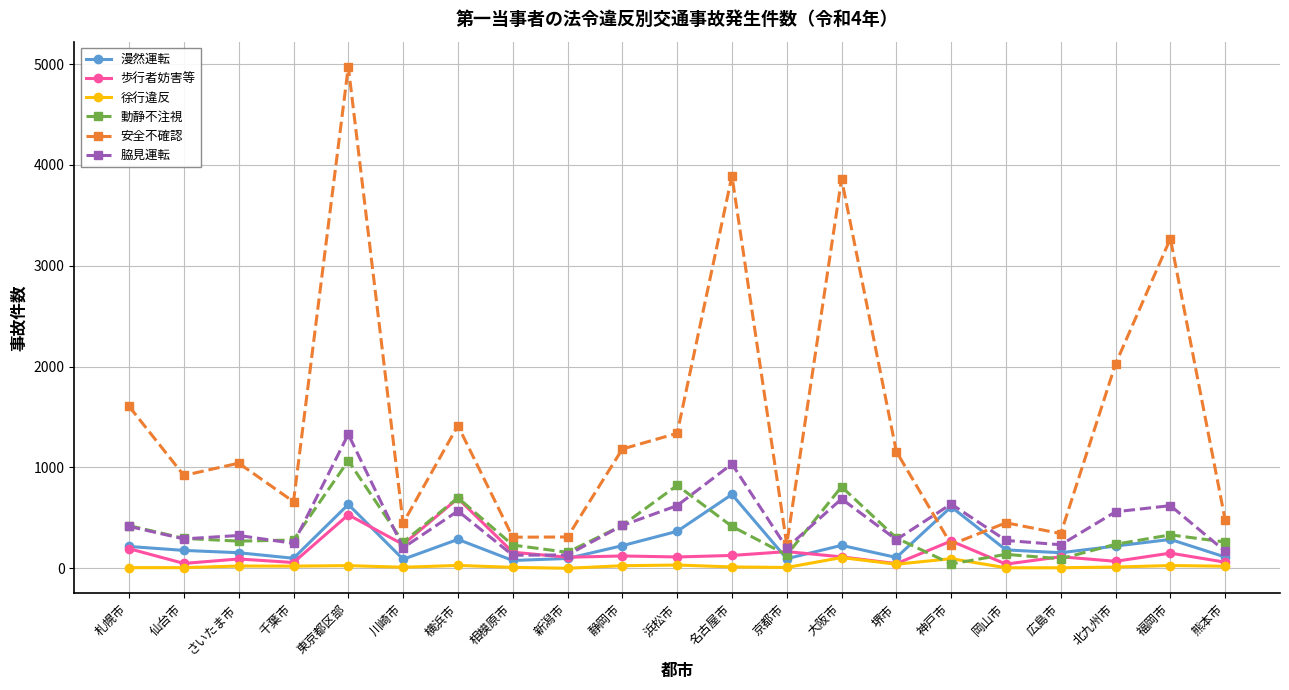

What is the maximum value for 歩行者妨害等?

694